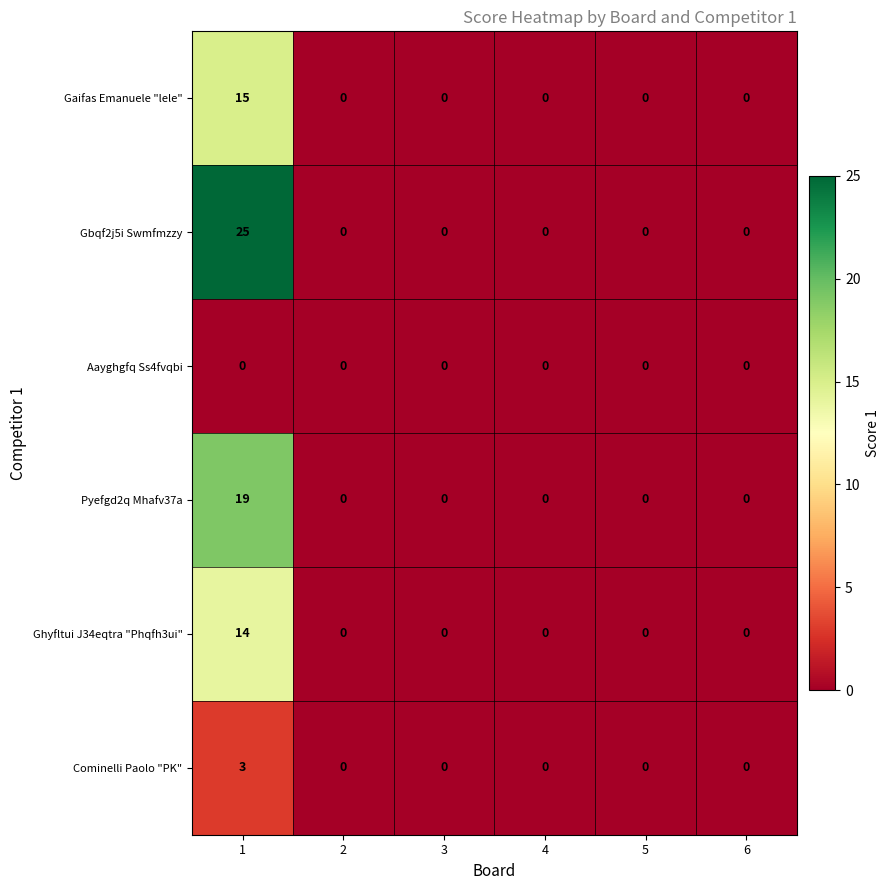

The Cominelli Paolo "PK" series shows 0 at 5. True or false?

True